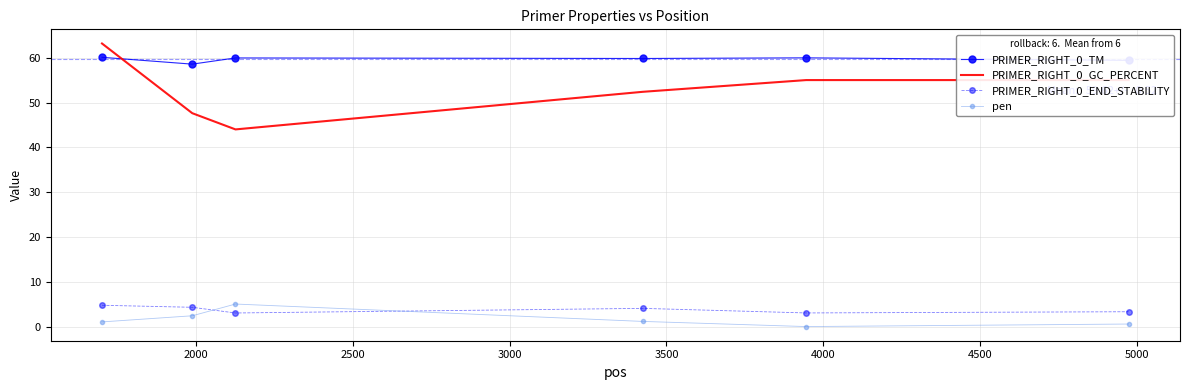

True or false: pen and PRIMER_RIGHT_0_TM cross at least once.

False